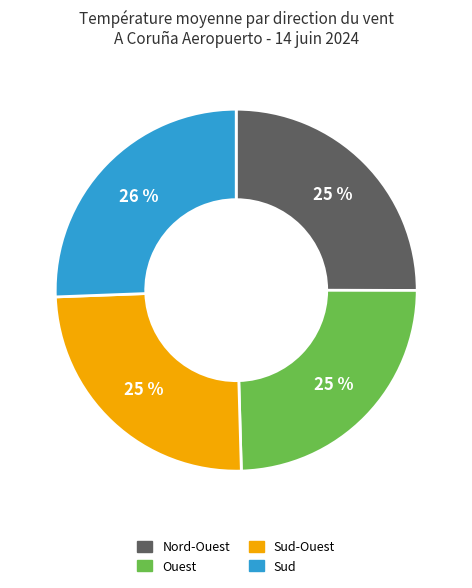

Is there a majority slice in this chart?

No